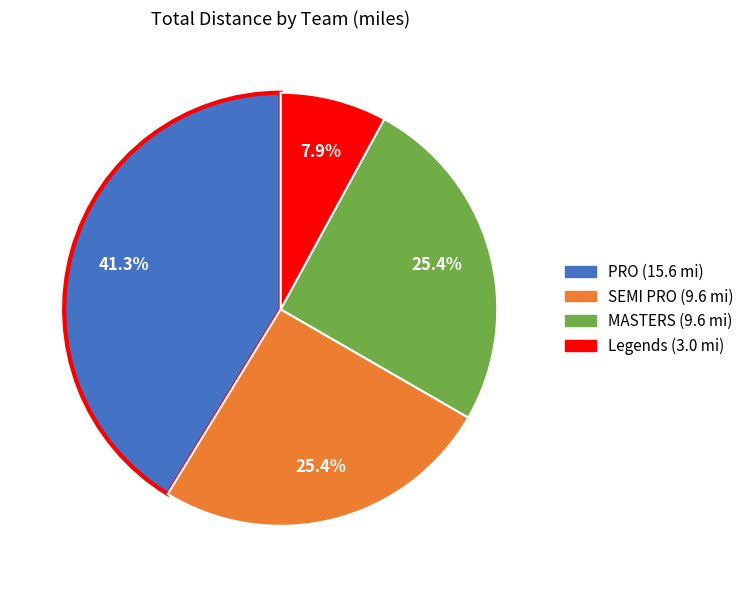

Does any single category account for the majority?

No